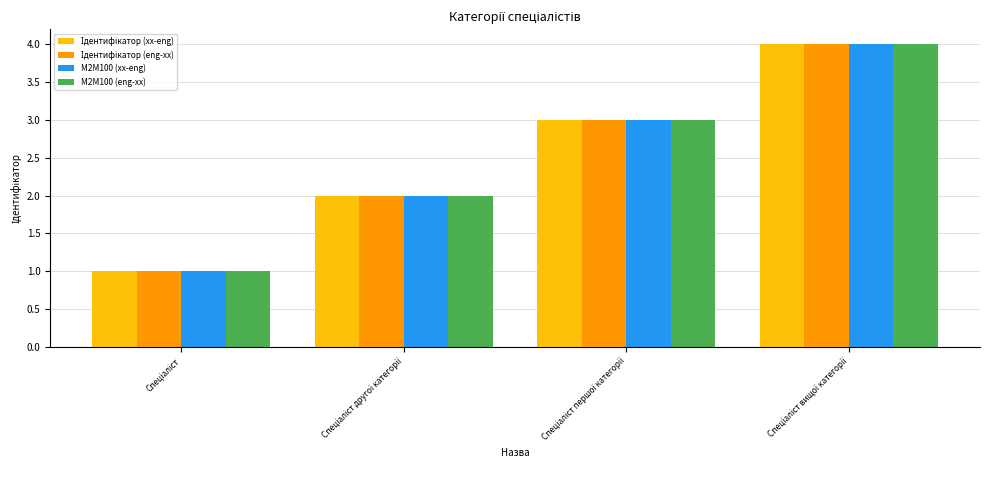

Which series has the largest total across all categories?

Ідентифікатор (xx-eng)